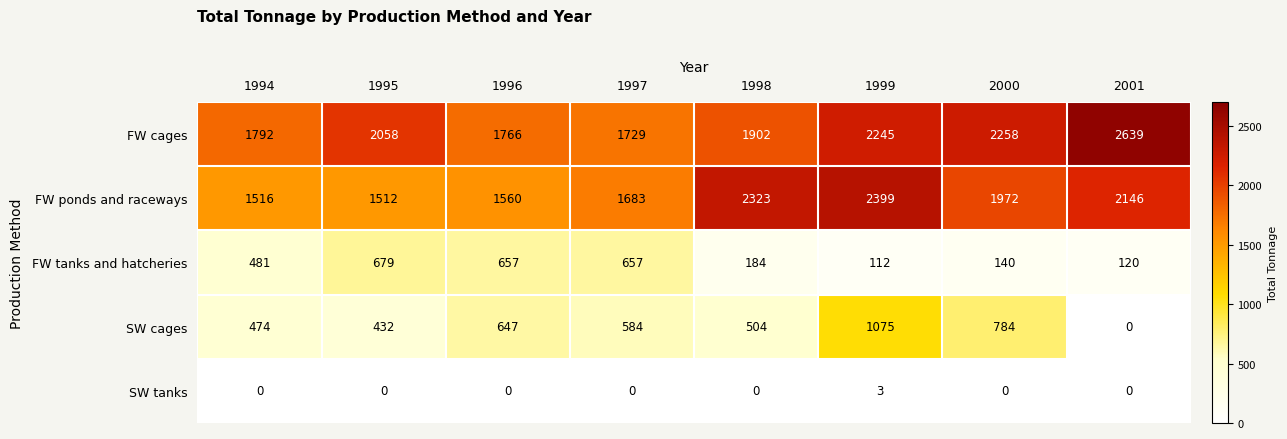

What is the difference between the maximum and second lowest values in the FW cages series?

873